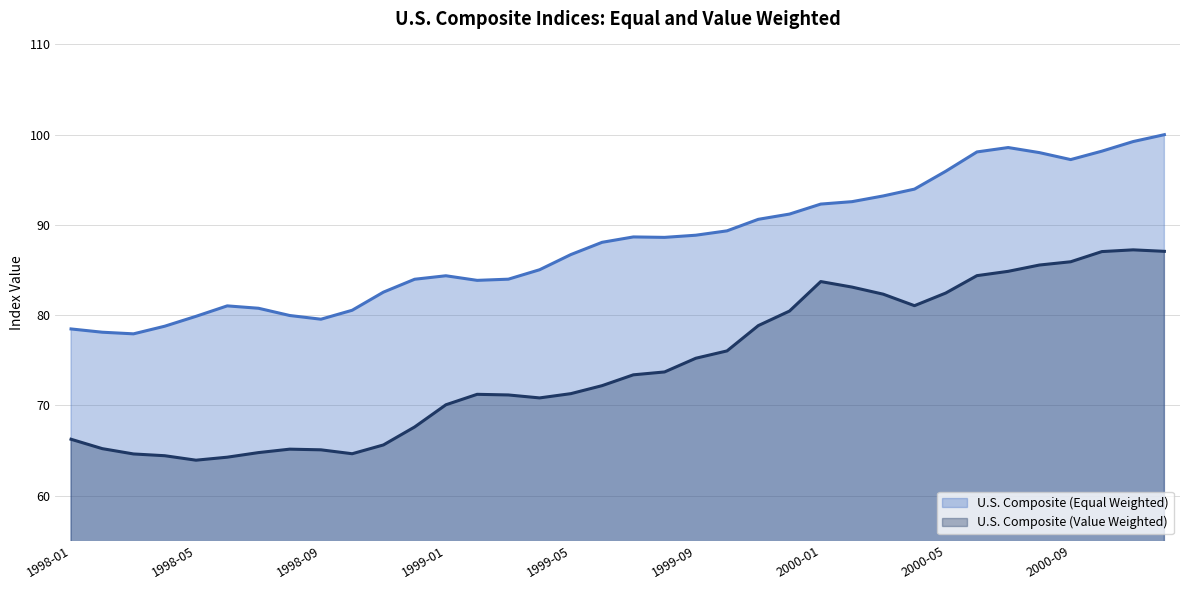

What is the label of the 34th point from the right?

1998-03